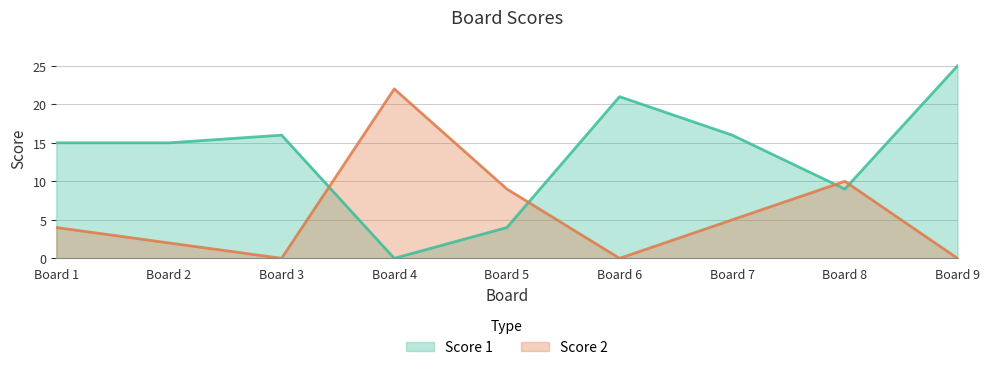

How many positive values does the Score 2 series have?

6